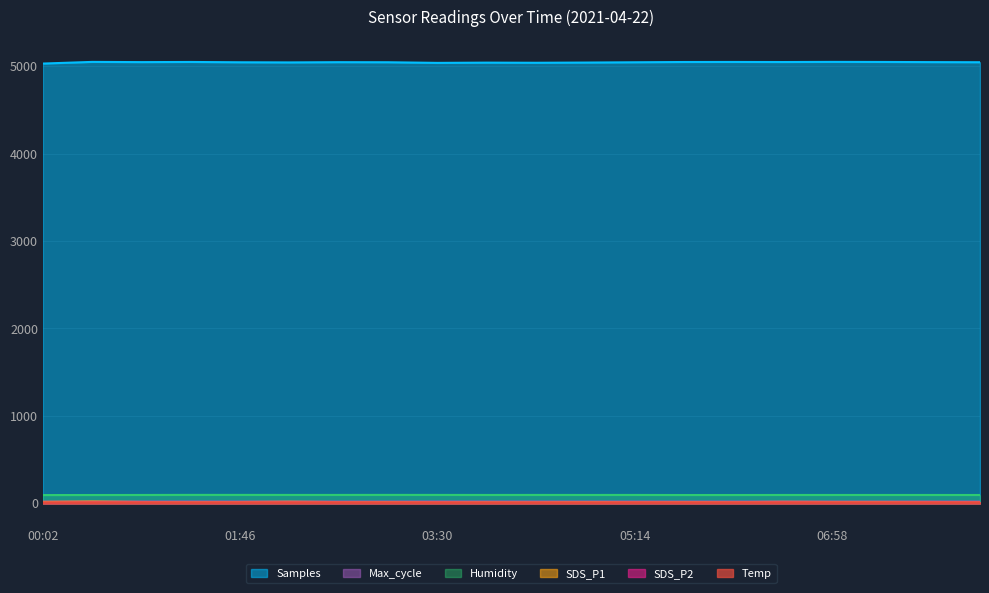

Reading left to right, transcribe all the data shown in this chart.

Samples: 00:02=5029.5	00:29=5048.4	00:55=5046.0	01:20=5047.7	01:46=5044.2	02:12=5042.6	02:38=5045.3	03:04=5044.5	03:30=5037.3	03:56=5040.1	04:22=5038.6	04:48=5040.9	05:14=5044.2	05:40=5047.3	06:06=5047.8	06:32=5047.0	06:58=5048.6	07:24=5047.8	07:50=5046.0	08:16=5044.7
SDS_P1: 00:02=16.5	00:29=21.2	00:55=15.5	01:20=13.1	01:46=15.2	02:12=18.4	02:38=14.6	03:04=14.9	03:30=13.8	03:56=12.9	04:22=12.5	04:48=14.4	05:14=14.0	05:40=14.7	06:06=13.8	06:32=17.5	06:58=15.7	07:24=15.7	07:50=15.5	08:16=13.8
Max_cycle: 00:02=20.2	00:29=20.2	00:55=20.5	01:20=20.8	01:46=20.4	02:12=20.7	02:38=20.2	03:04=20.5	03:30=20.8	03:56=20.8	04:22=20.6	04:48=20.5	05:14=20.4	05:40=20.4	06:06=20.2	06:32=20.6	06:58=20.3	07:24=20.3	07:50=20.5	08:16=20.2
SDS_P2: 00:02=8.1	00:29=9.8	00:55=10.3	01:20=8.7	01:46=9.6	02:12=9.8	02:38=9.9	03:04=9.0	03:30=9.8	03:56=8.3	04:22=8.6	04:48=8.5	05:14=9.5	05:40=9.0	06:06=9.3	06:32=10.3	06:58=9.3	07:24=9.1	07:50=10.3	08:16=9.8
Humidity: 00:02=94.8	00:29=95.4	00:55=95.8	01:20=96.7	01:46=96.6	02:12=96.3	02:38=96.3	03:04=96.6	03:30=96.4	03:56=96.0	04:22=96.2	04:48=96.0	05:14=96.1	05:40=95.3	06:06=95.4	06:32=95.8	06:58=95.8	07:24=95.9	07:50=95.8	08:16=95.6
Temp: 00:02=6.2	00:29=6.2	00:55=6.1	01:20=6.1	01:46=6.1	02:12=6.1	02:38=6.1	03:04=6.0	03:30=5.9	03:56=5.8	04:22=5.9	04:48=5.7	05:14=6.1	05:40=6.2	06:06=6.2	06:32=6.2	06:58=6.1	07:24=6.2	07:50=6.1	08:16=6.2